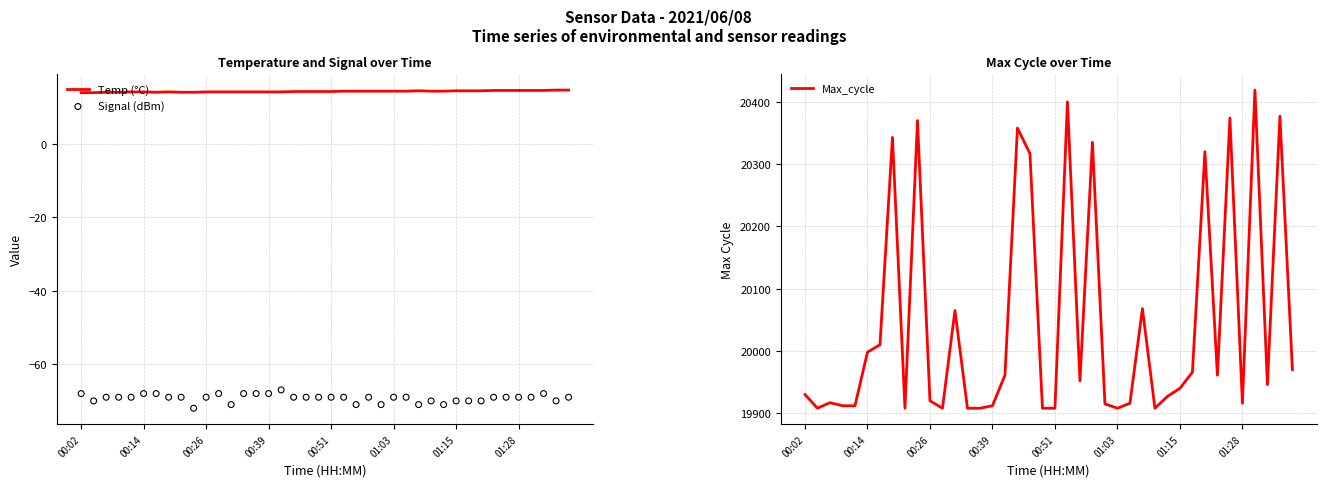

Which series contains the lowest Y value?

Signal (dBm)